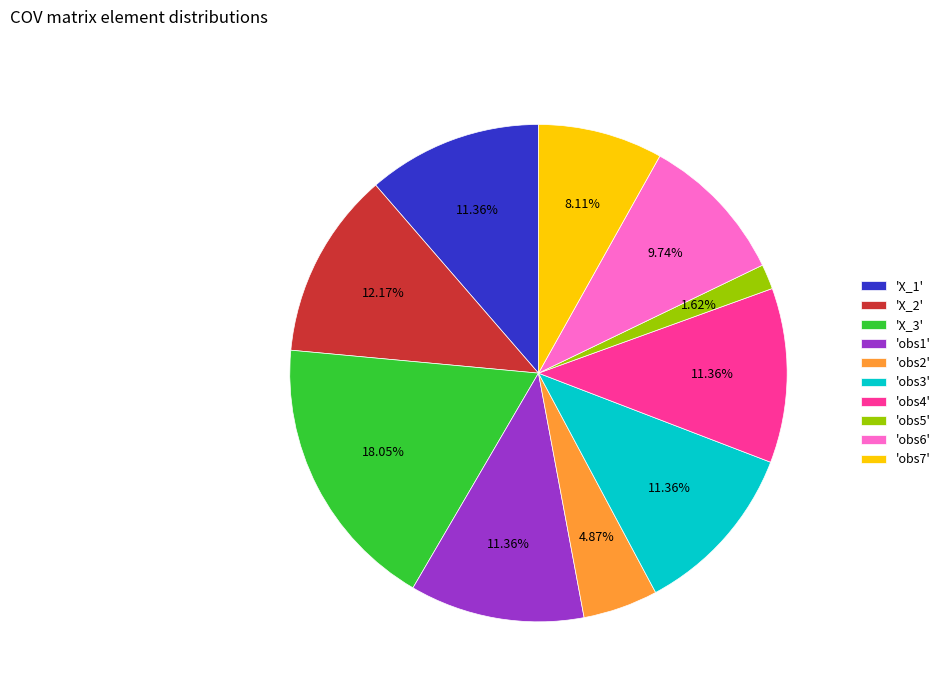

Does 'X_1' represent more than half of the total?

No